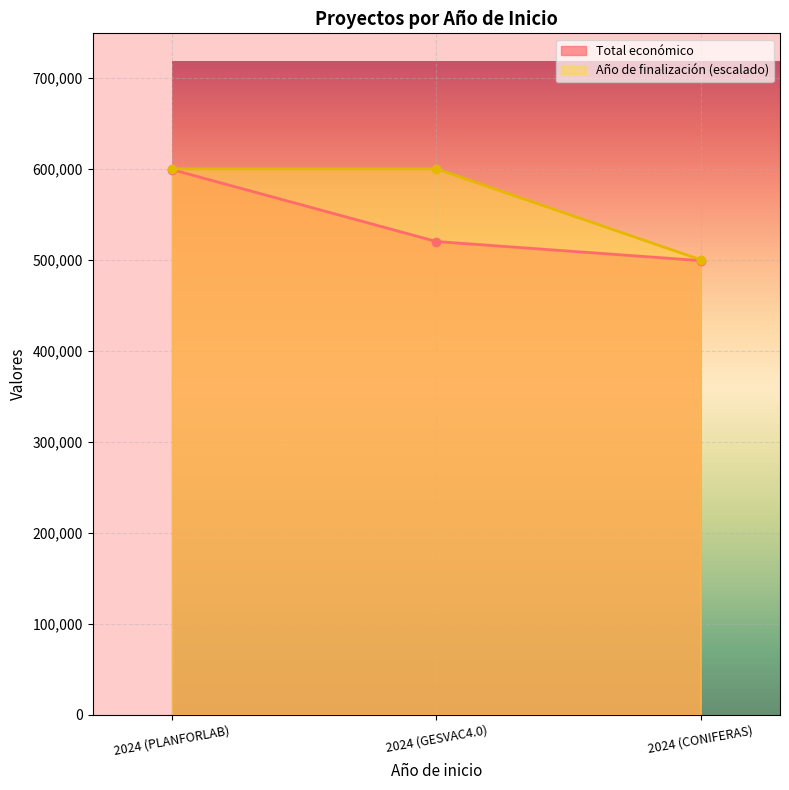

Where does the Total económico series first go above 520062?

2024 (PLANFORLAB)